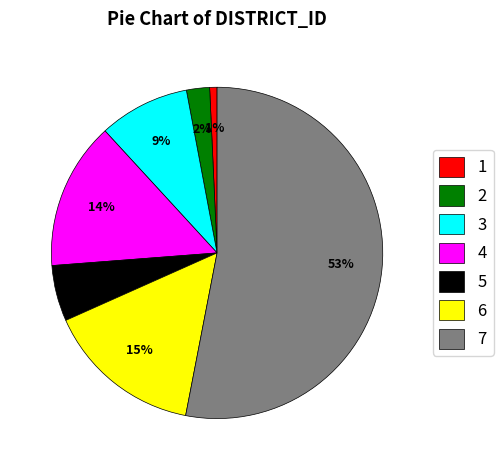

To the nearest percent, what portion does 3 represent?

9%